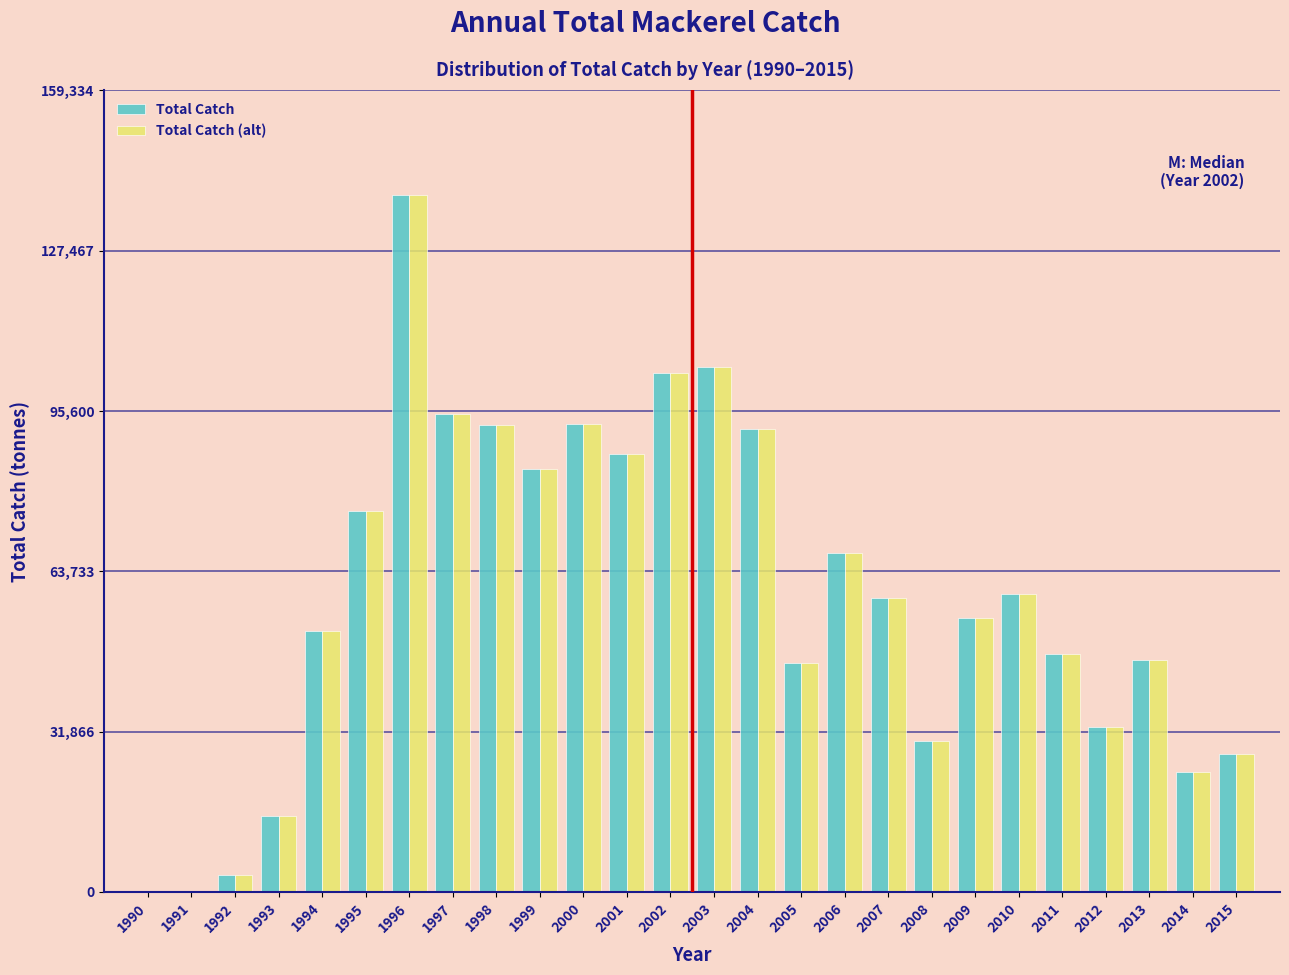

The value of Total Catch at 2005 is 45485. True or false?

True